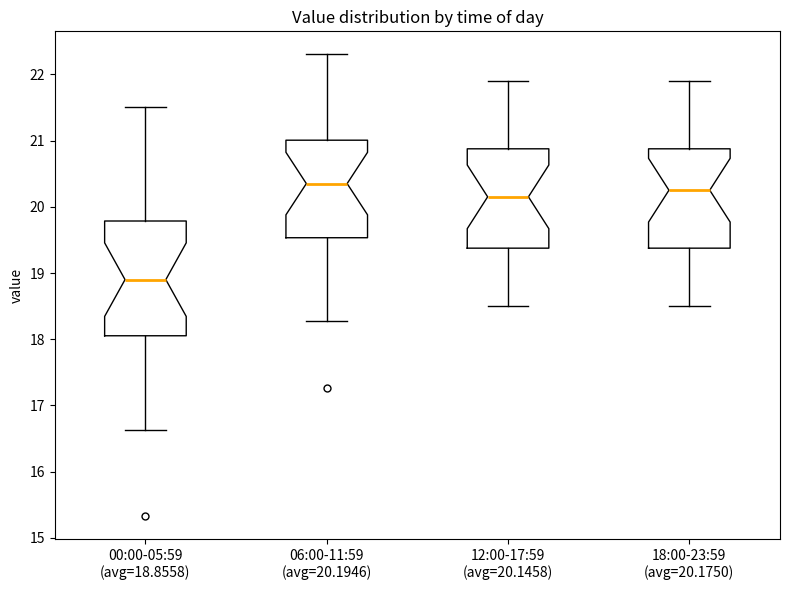

Reading left to right, transcribe this box plot: for each box, give where its median line is, the range the box spans, and where its two whiskers end, as read against the y-axis. The values are not printed on the chart, so give them approximately, as read against the axis.

00:00-05:59 (avg=18.8558): median 18.9, box 18.1 to 19.8, whiskers 16.6 to 21.5
06:00-11:59 (avg=20.1946): median 20.4, box 19.5 to 21.0, whiskers 18.3 to 22.3
12:00-17:59 (avg=20.1458): median 20.2, box 19.4 to 20.9, whiskers 18.5 to 21.9
18:00-23:59 (avg=20.1750): median 20.3, box 19.4 to 20.9, whiskers 18.5 to 21.9